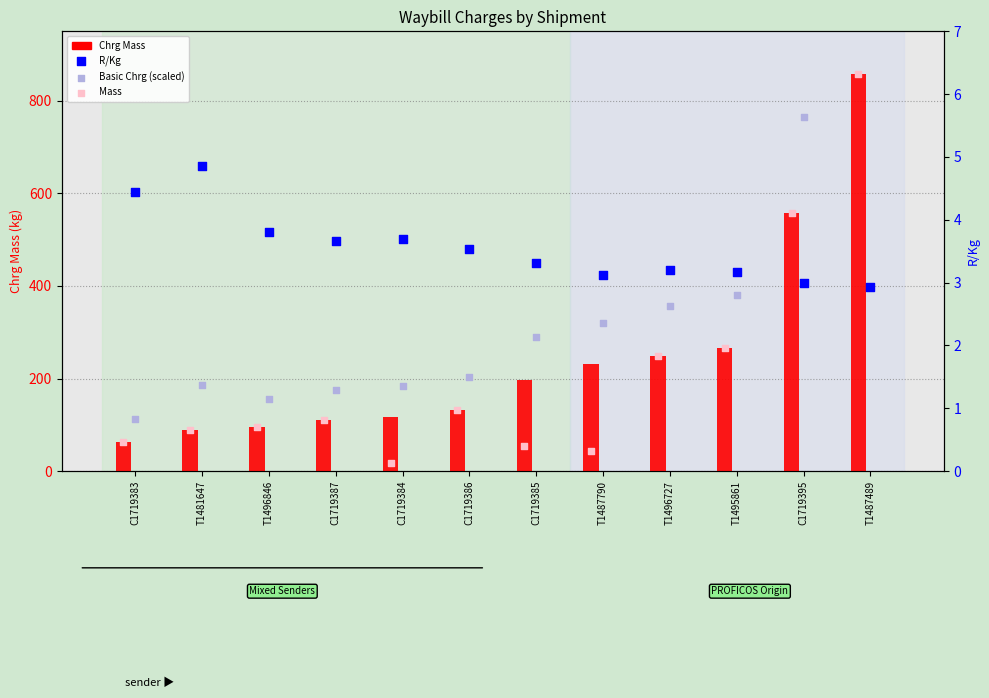

Which series contains the highest Y value?

Chrg Mass